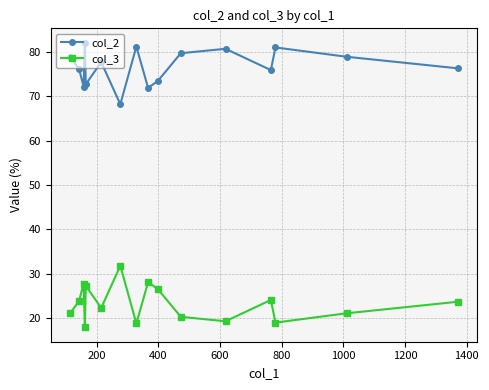

Does the chart have visible grid lines?

Yes